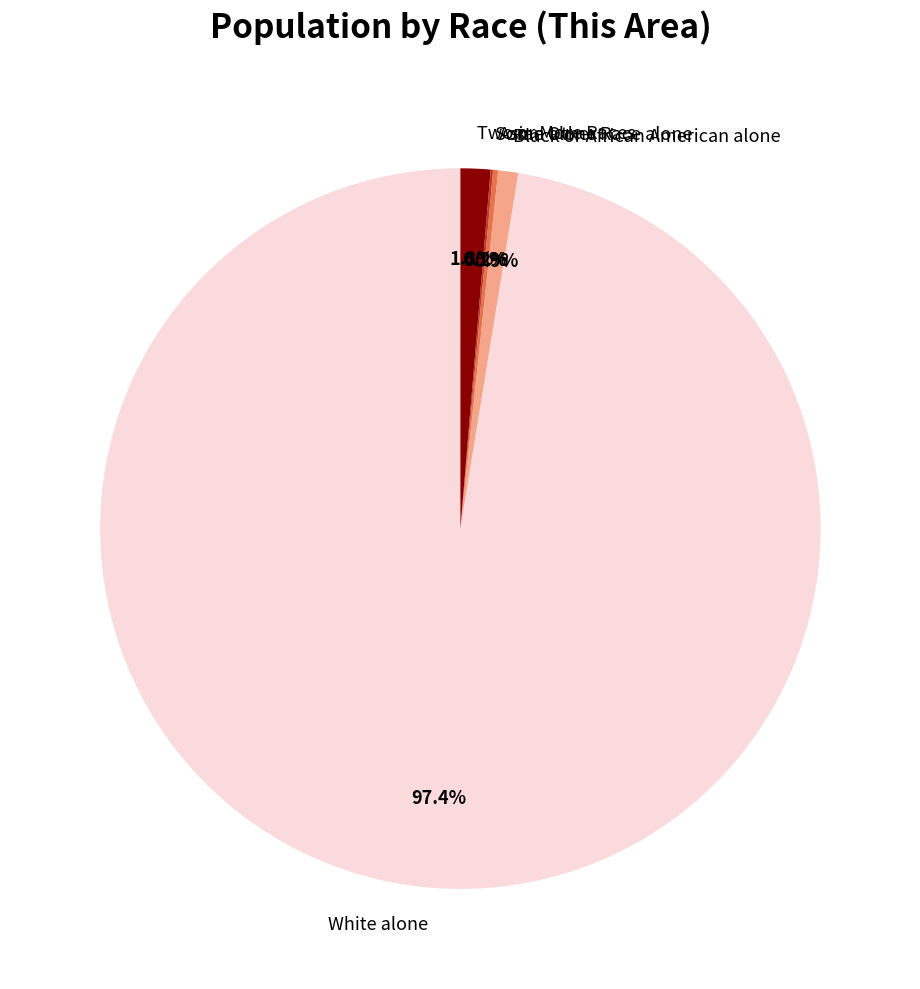

Which slice is the largest?

White alone